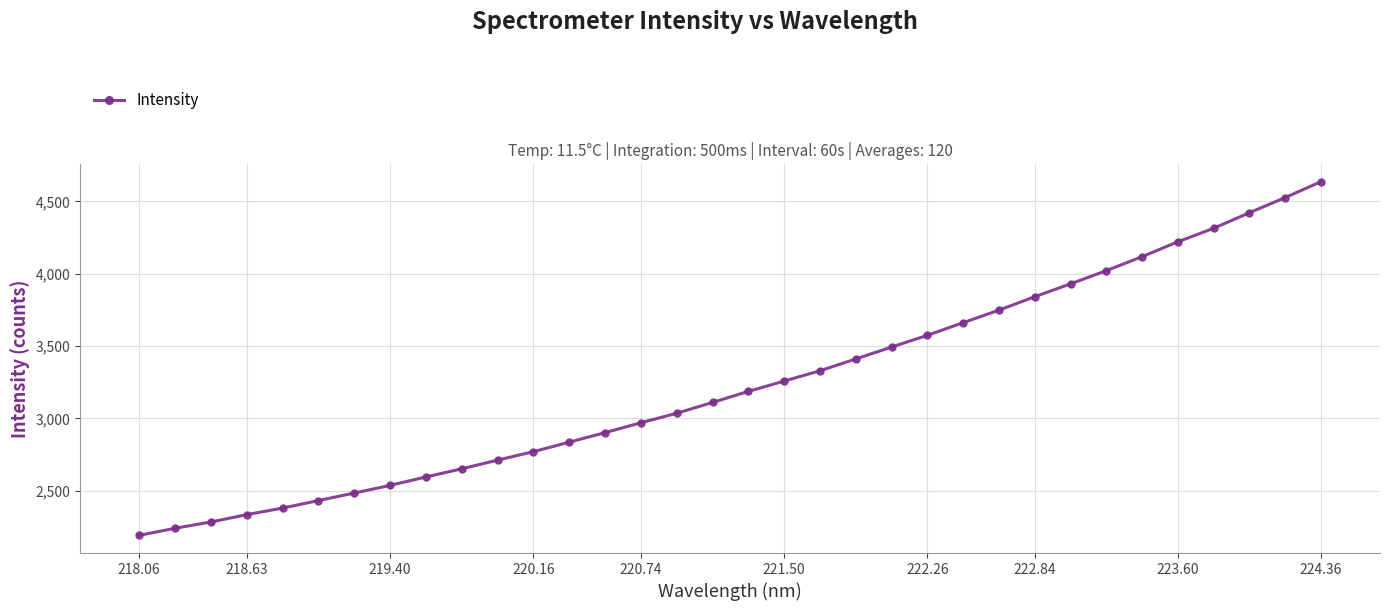

What is the smallest value displayed?

2190.9